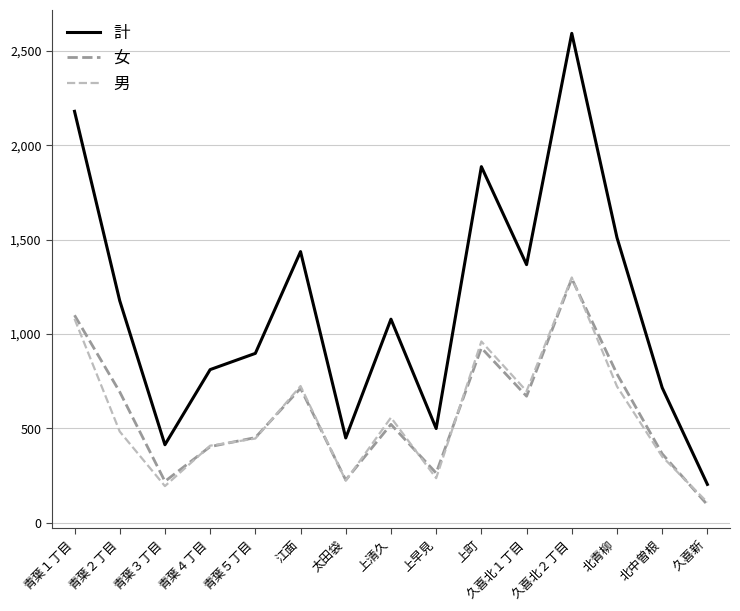

At which label is 計 closest to 1397?

久喜北１丁目